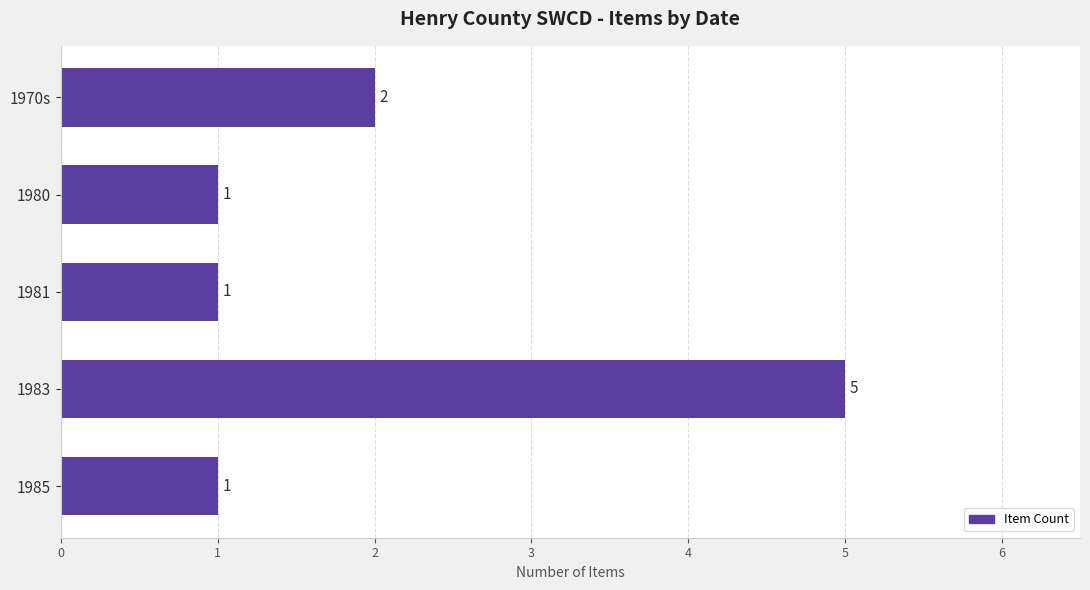

What is the sum of all values?

10